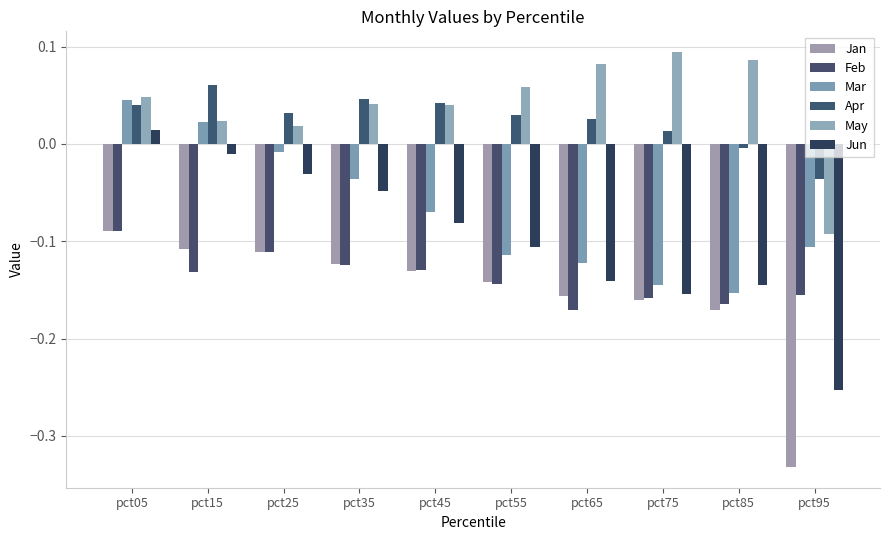

What is the spread (max minus min) of values at pct25?

0.1